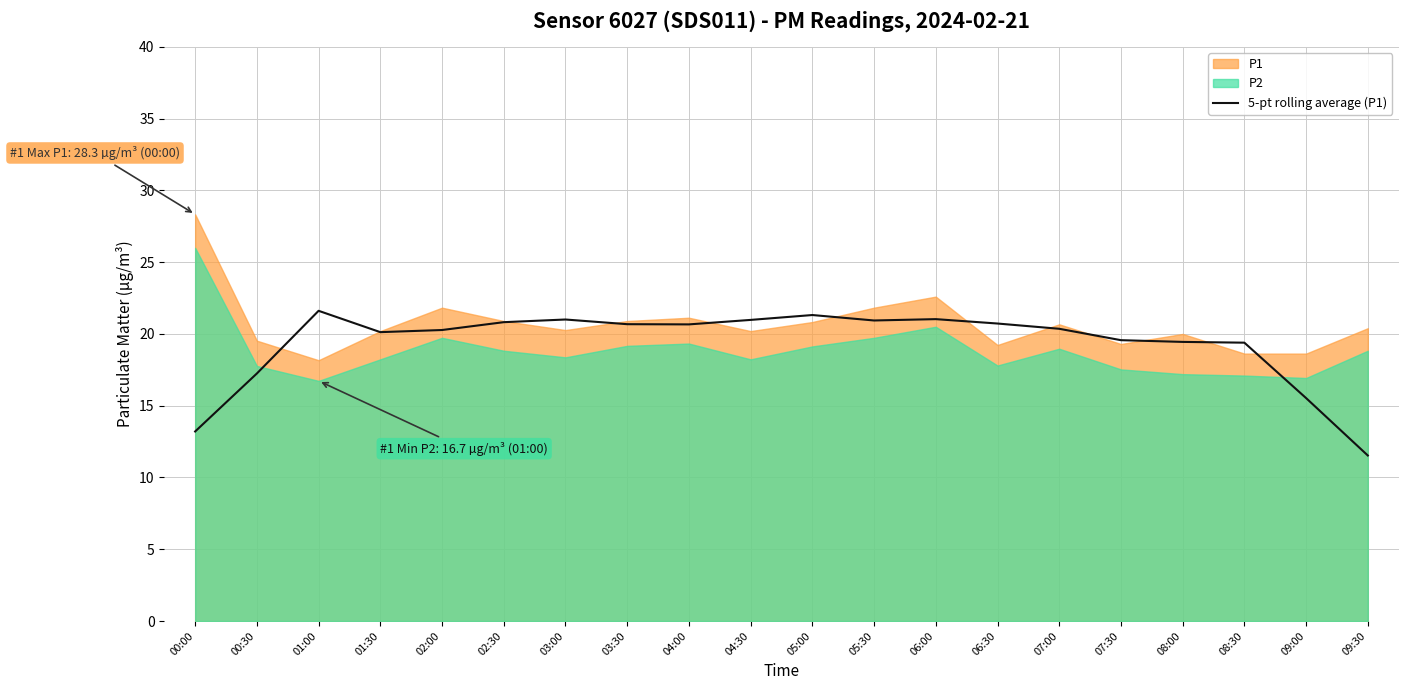

Reading left to right, extract all data points from this chart.

13.2	17.2	21.6	20.1	20.3	20.8	21.0	20.7	20.7	21.0	21.3	20.9	21.0	20.7	20.4	19.6	19.4	19.4	15.5	11.5